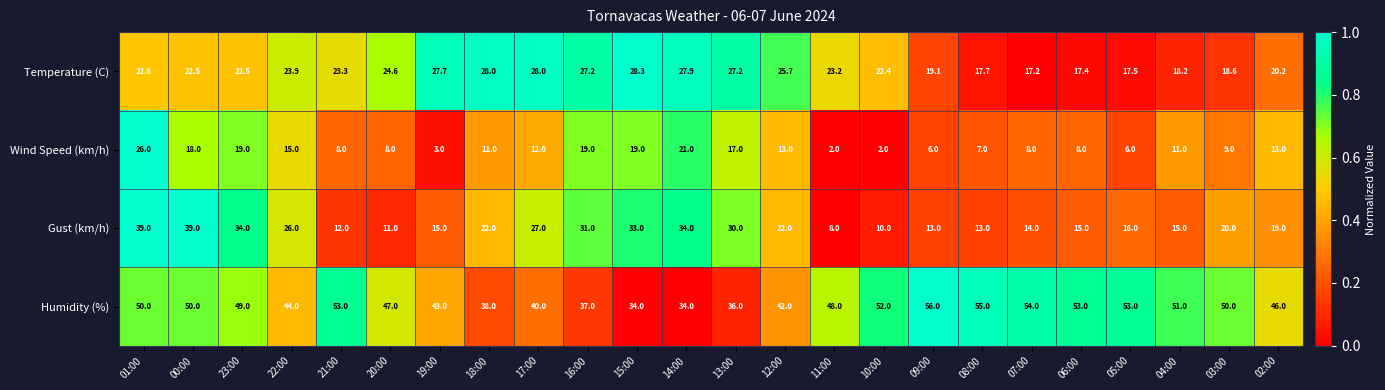

What is the spread (max minus min) of values at 13:00?

19.0